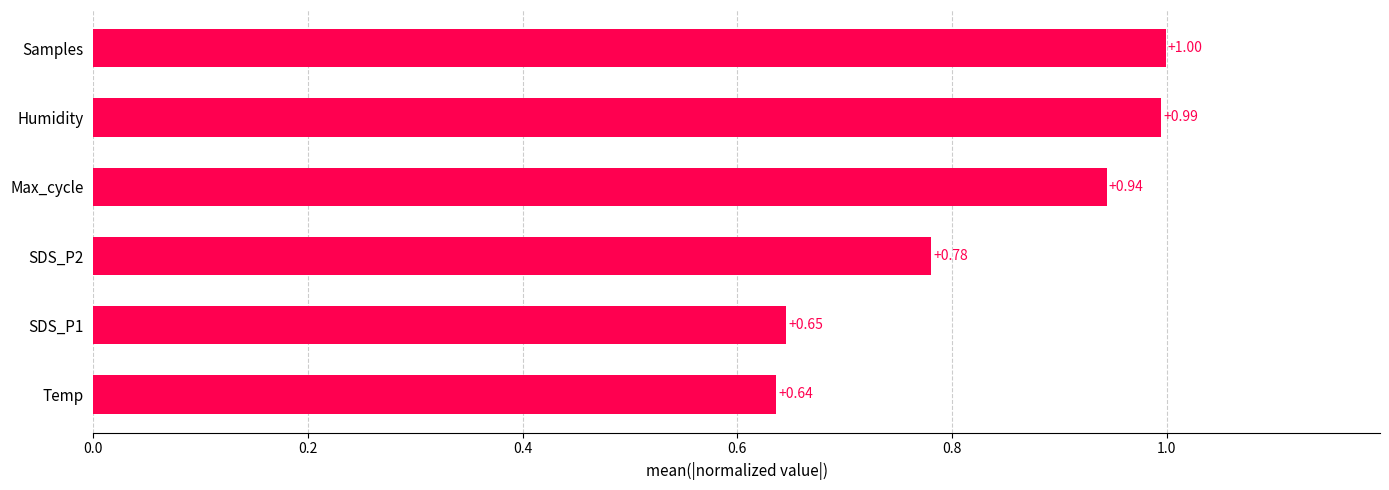

What is the difference between the maximum and minimum values?

0.4